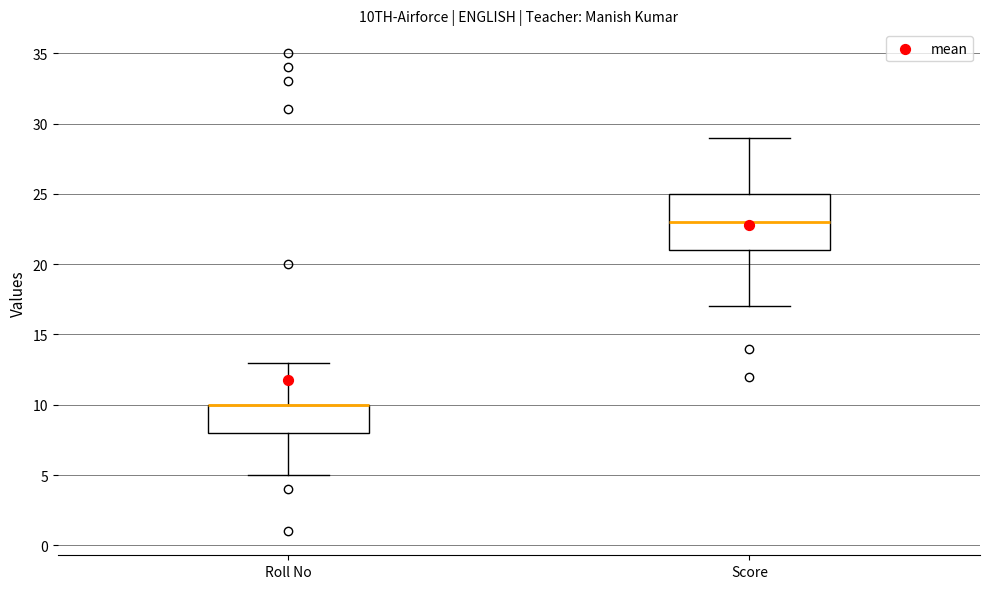

Where is the upper edge of the box for Roll No on the y-axis? The values are not printed on the chart, so give them approximately, as read against the axis.

10